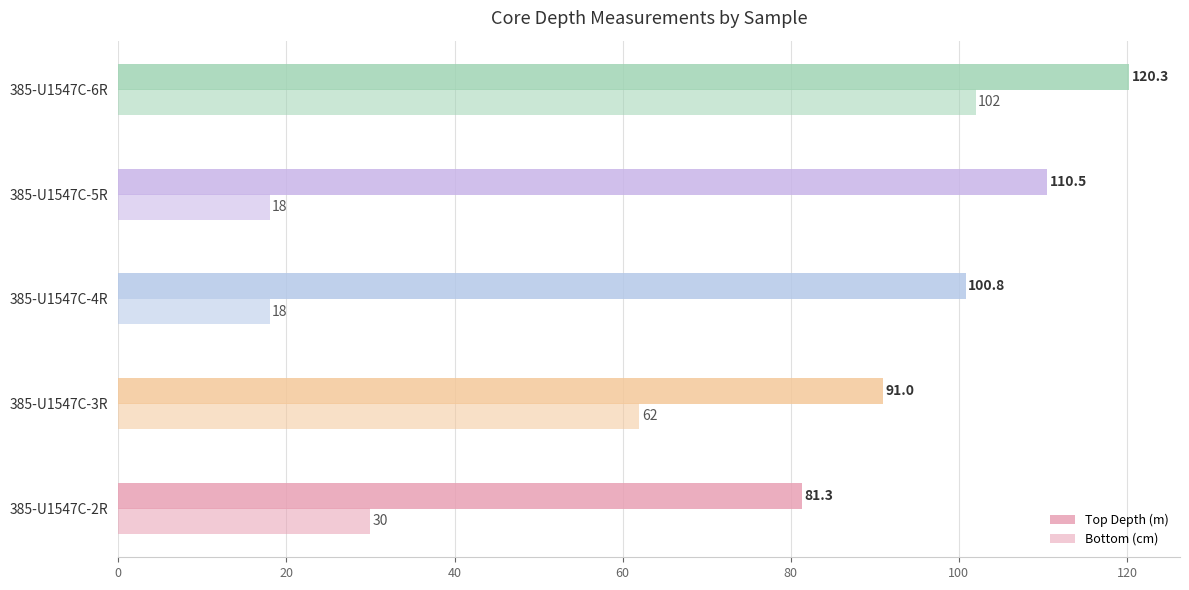

How many distinct data groups are displayed?

2